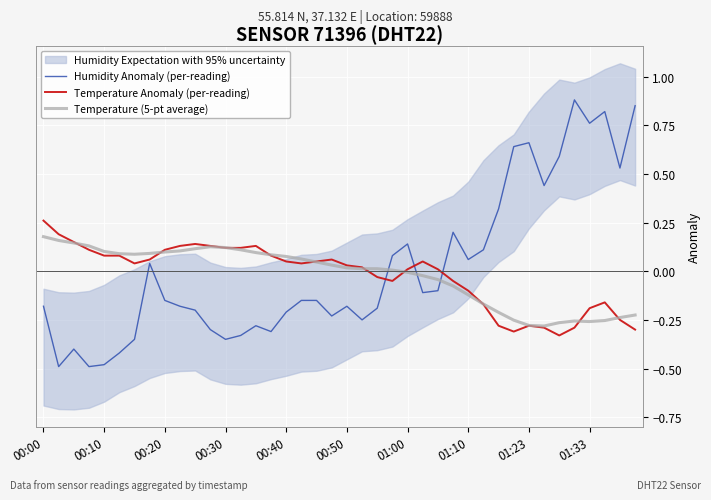

Which has a higher value, 00:20 or 01:00?

01:00